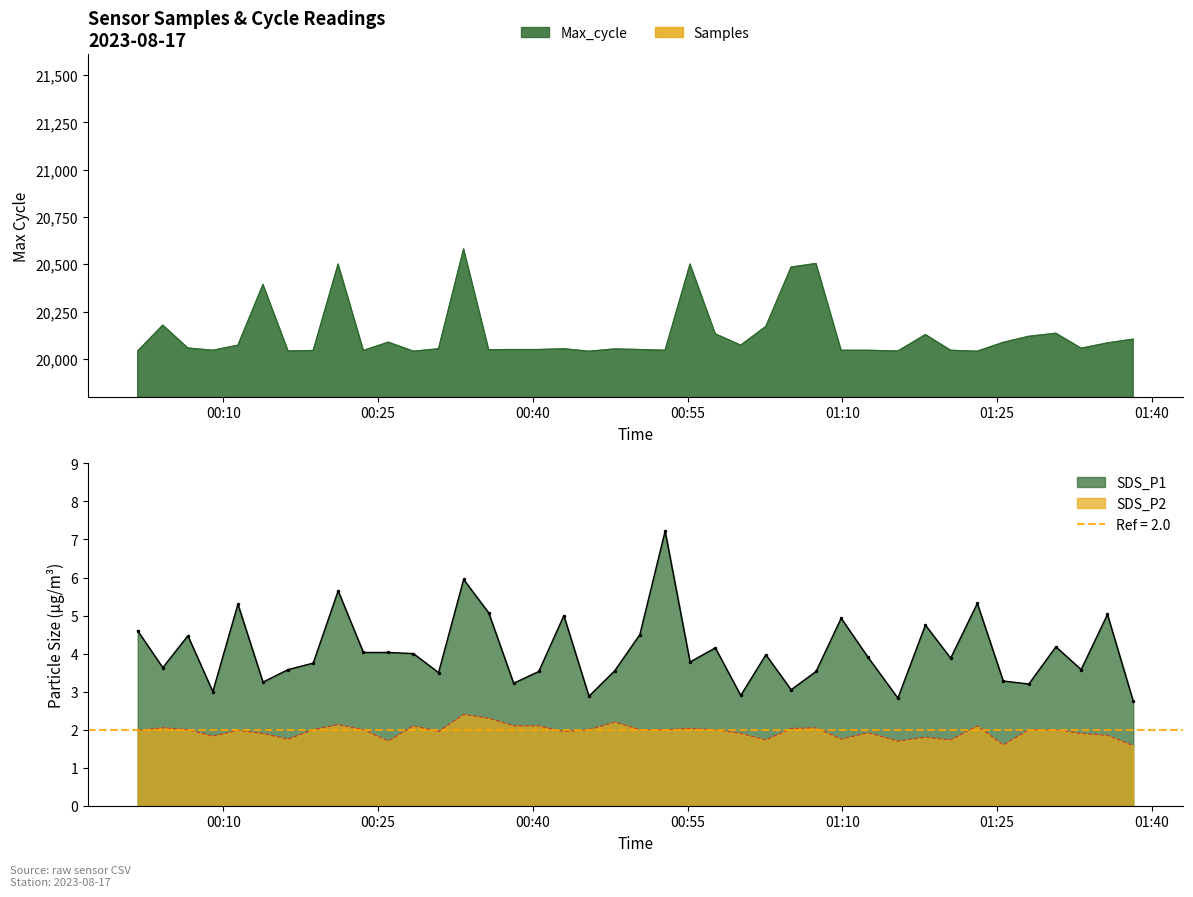

Which series changed the most between 2023/08/17 00:16:16 and 2023/08/17 00:35:43?

Max_cycle